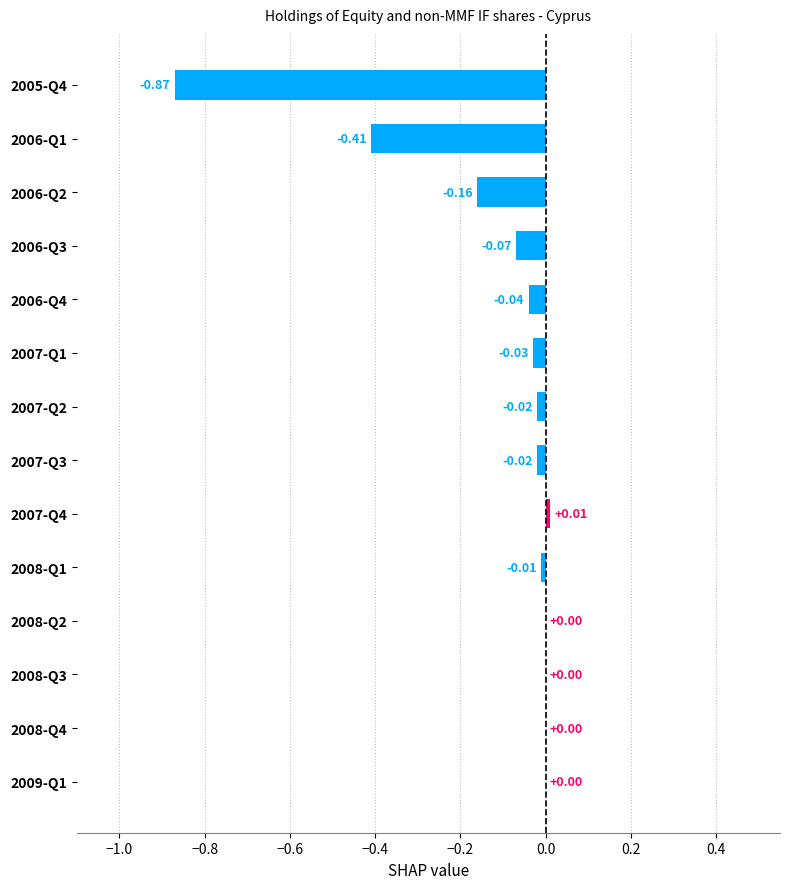

Between 2007-Q3 and 2007-Q1, which is larger?

2007-Q3